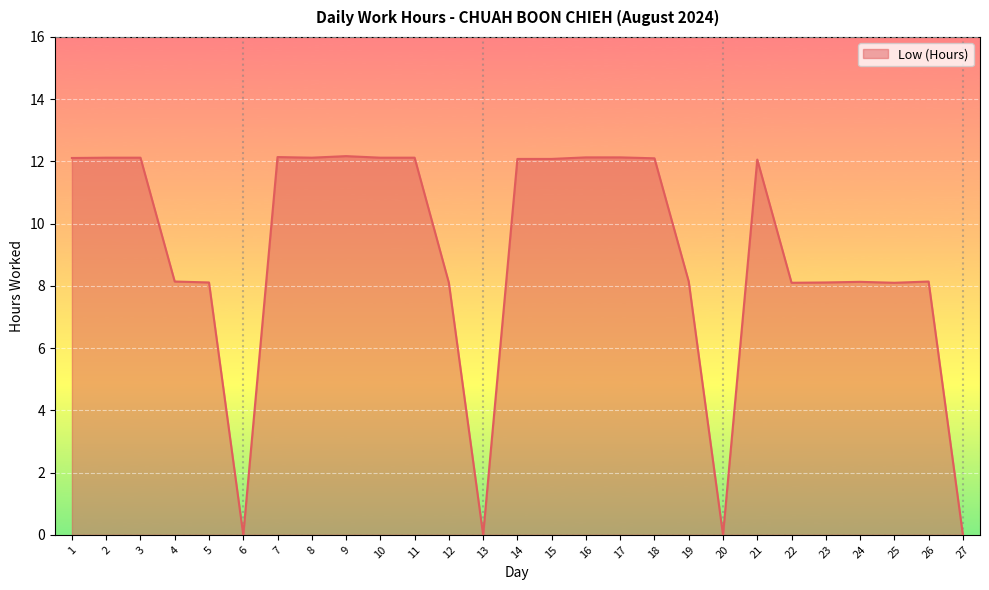

What is the maximum value shown in the chart?

12.2